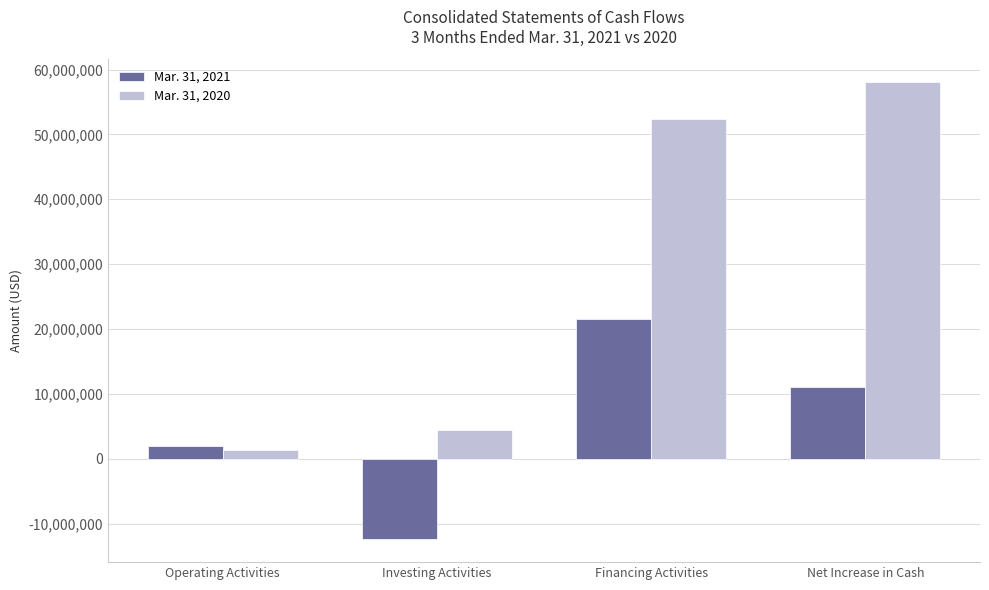

What is the label of the 4th bar from the left?

Net Increase in Cash